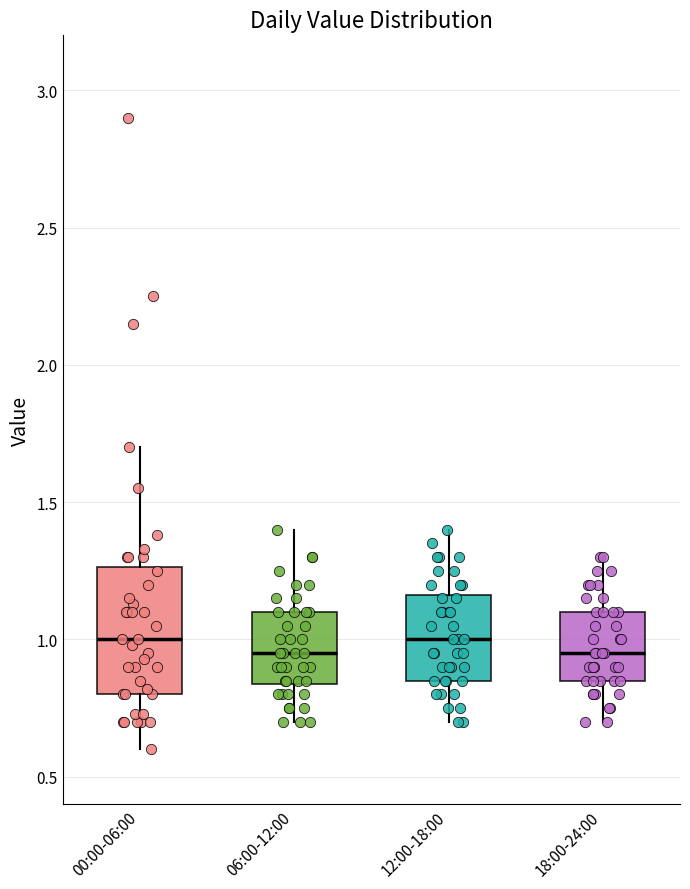

Where does the upper whisker of the box for 18:00-24:00 end on the y-axis? The values are not printed on the chart, so give them approximately, as read against the axis.

1.30